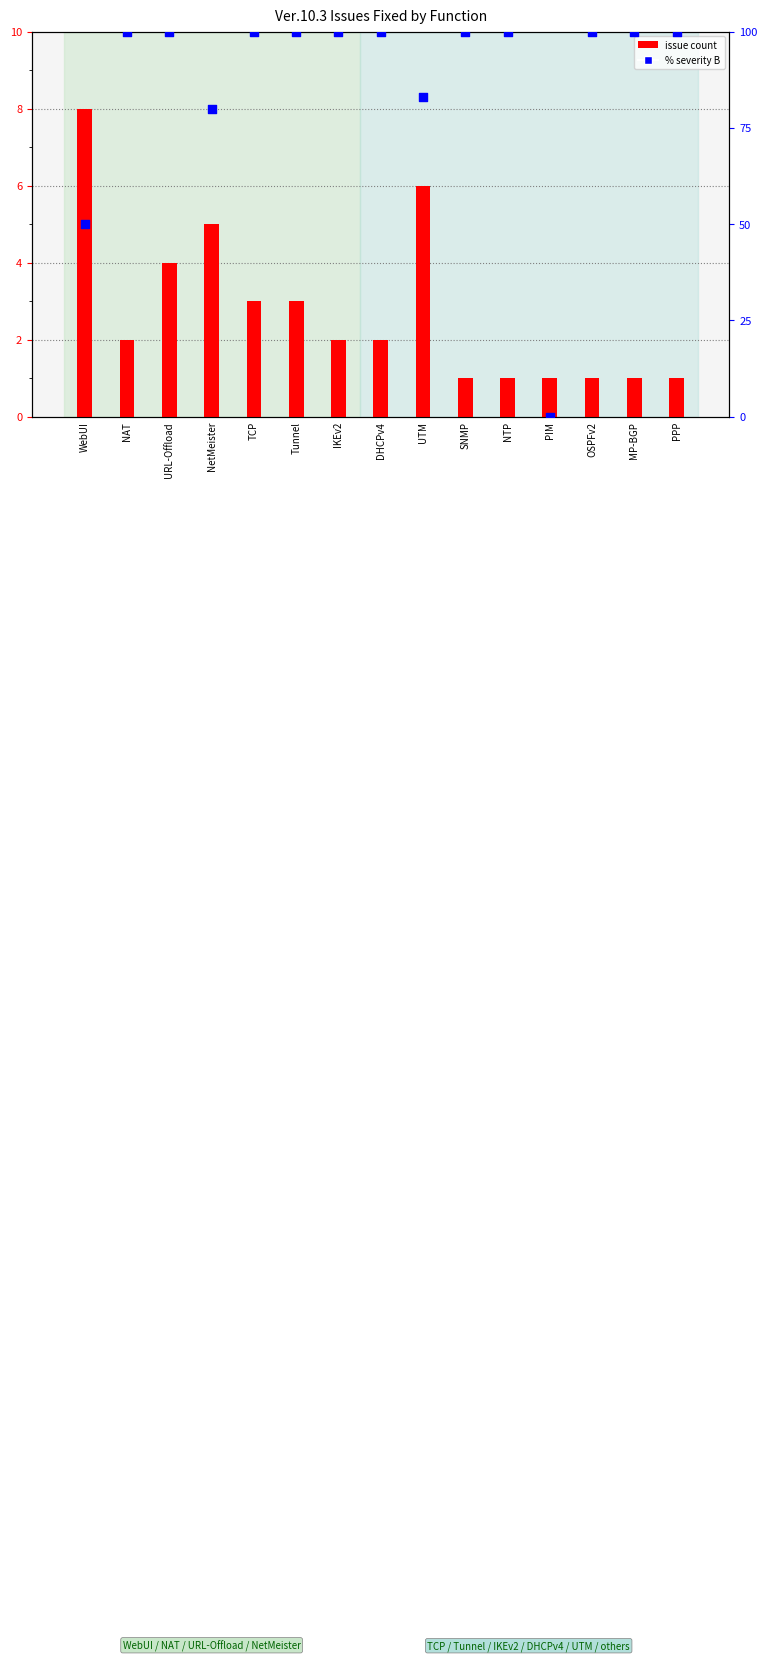

Which series reaches the maximum Y coordinate?

% severity B